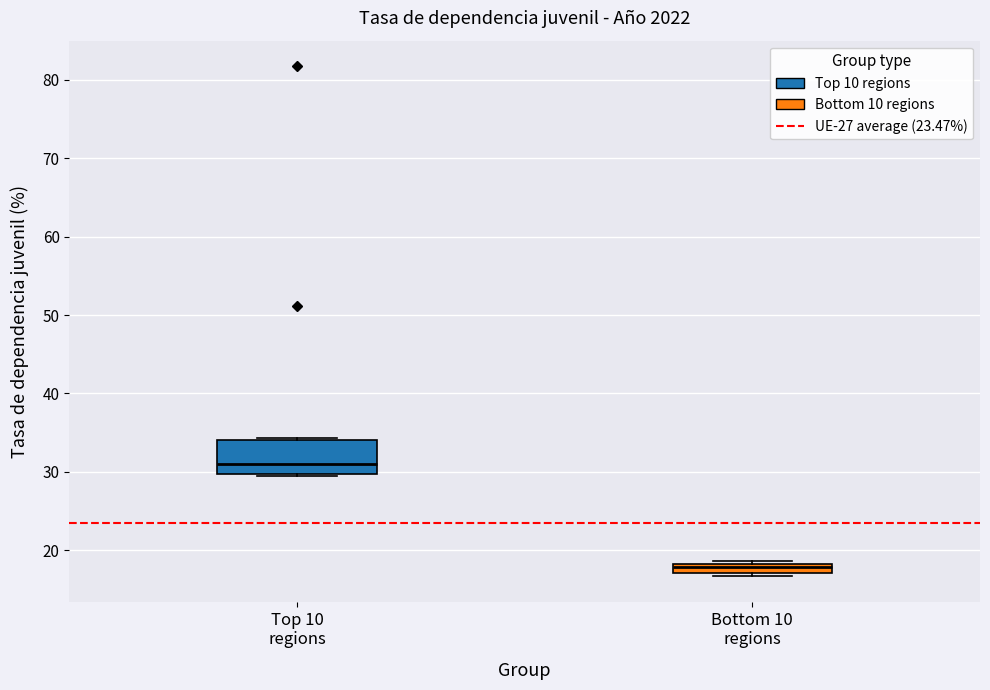

Where is the upper edge of the box for Bottom 10 regions on the y-axis? The values are not printed on the chart, so give them approximately, as read against the axis.

18